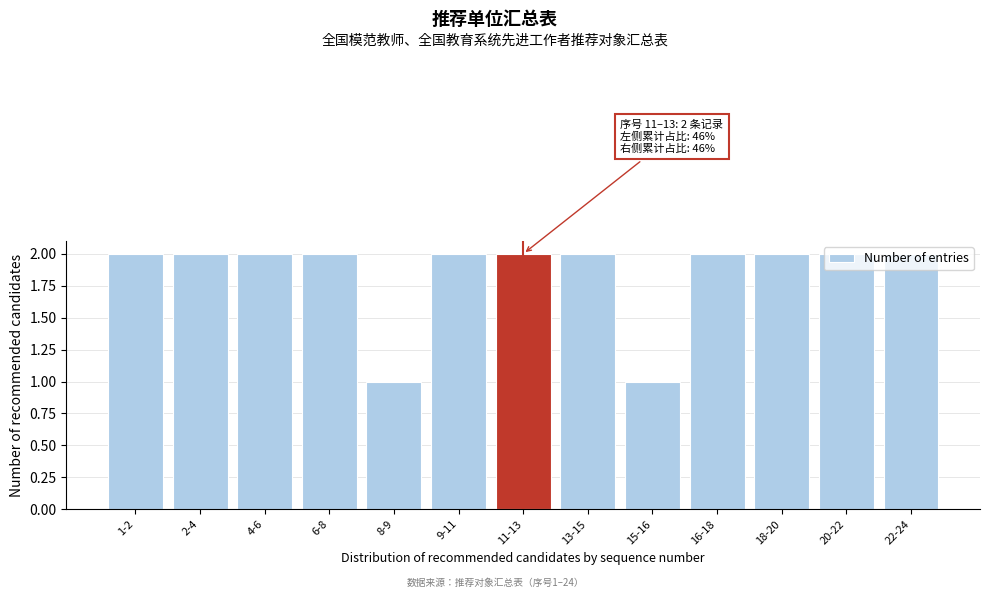

Approximately how many times larger is the value at 16-18 compared to 20-22?

1.0